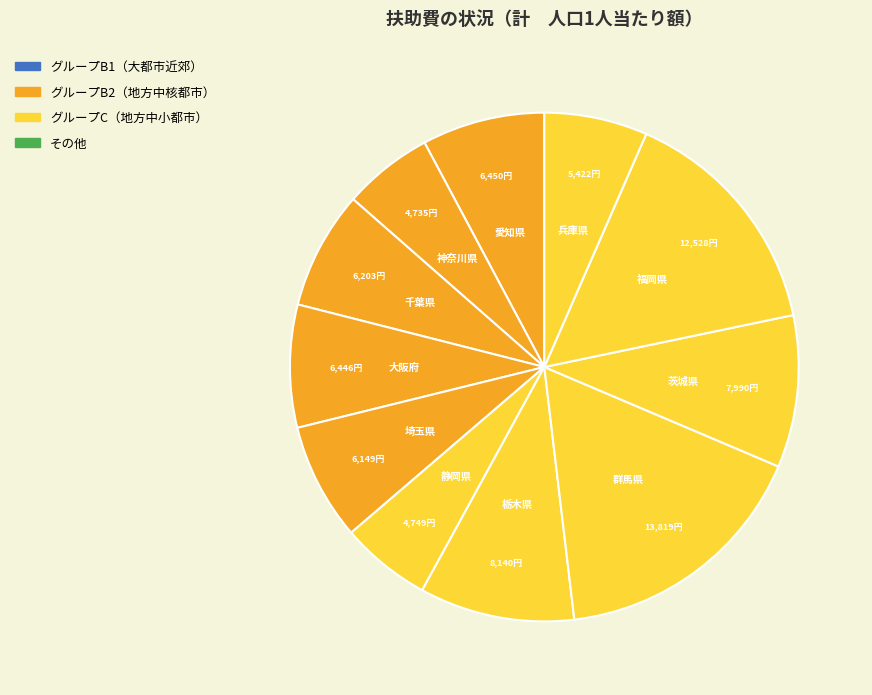

Count the number of slices in the pie.

11